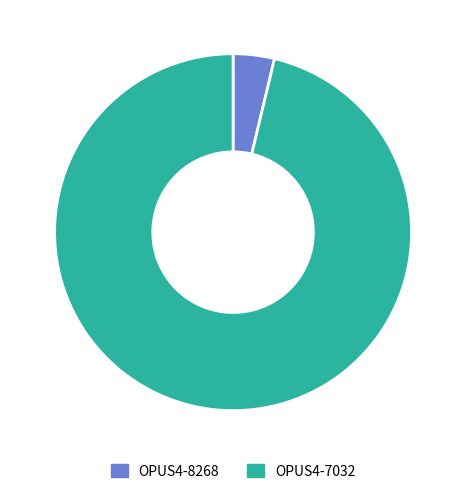

Which category has the smallest portion of the pie?

OPUS4-8268